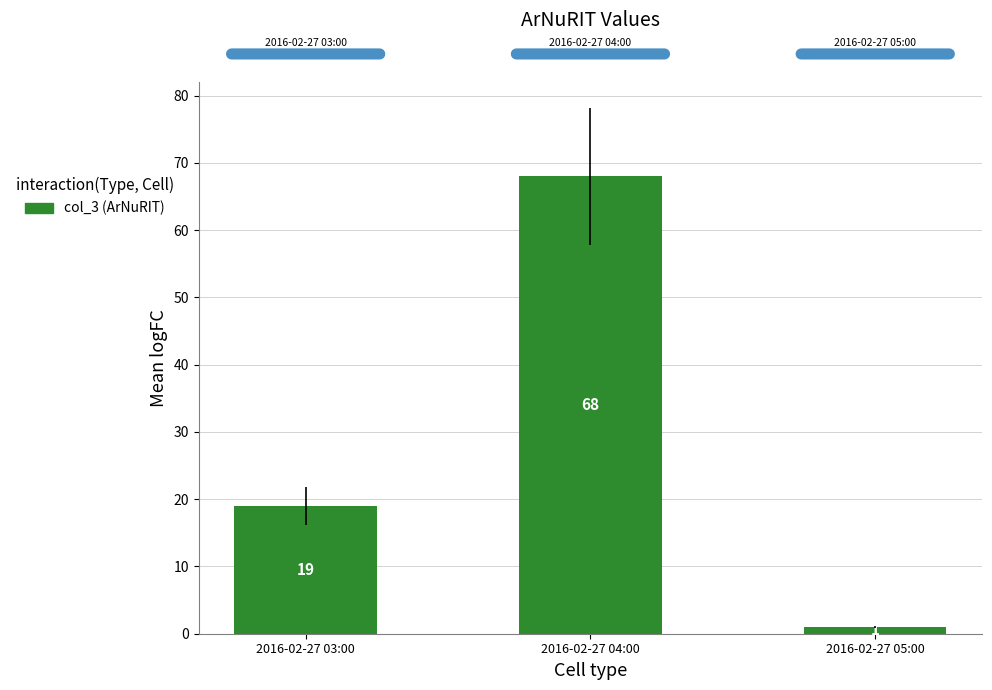

Which has a higher value, 2016-02-27 03:00 or 2016-02-27 04:00?

2016-02-27 04:00